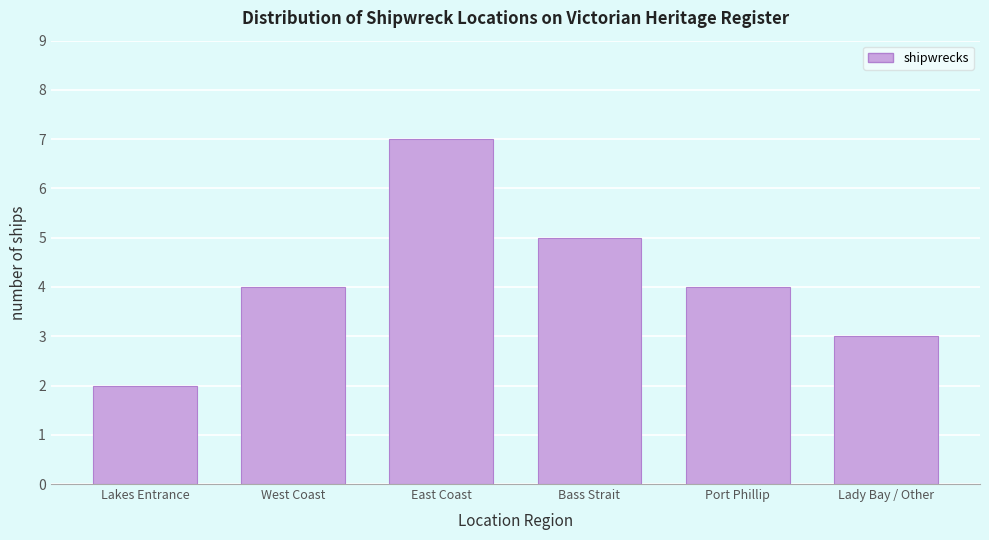

Reading right to left, extract all data points from this chart.

Lady Bay / Other=3	Port Phillip=4	Bass Strait=5	East Coast=7	West Coast=4	Lakes Entrance=2